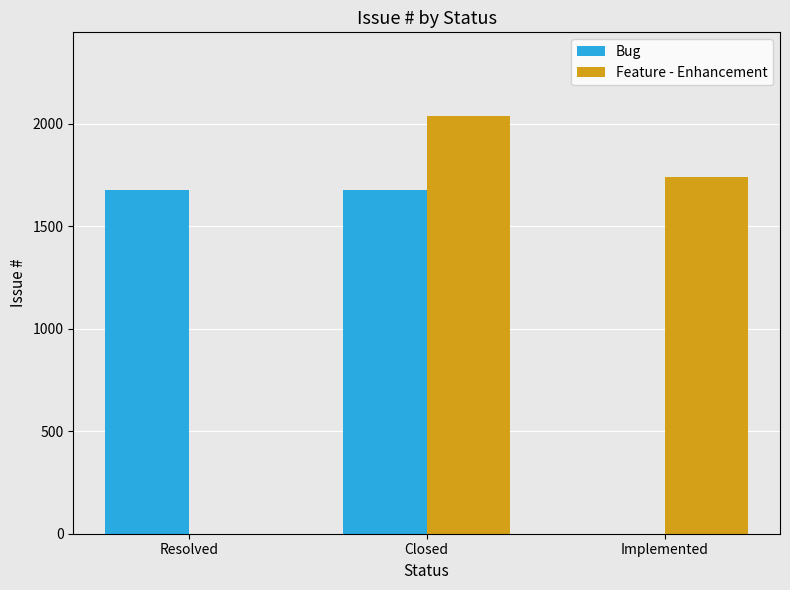

What is the spread (max minus min) of values at Closed?

363